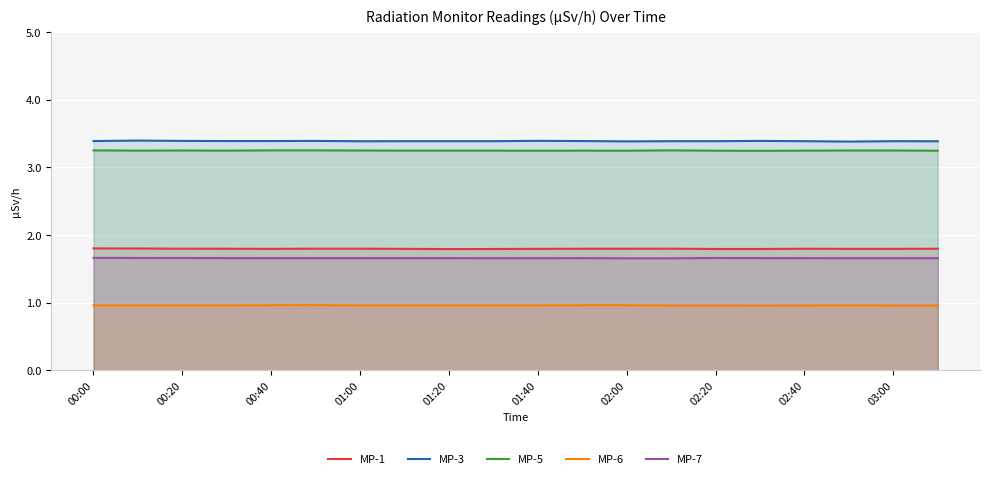

How many lines are shown in the chart?

5